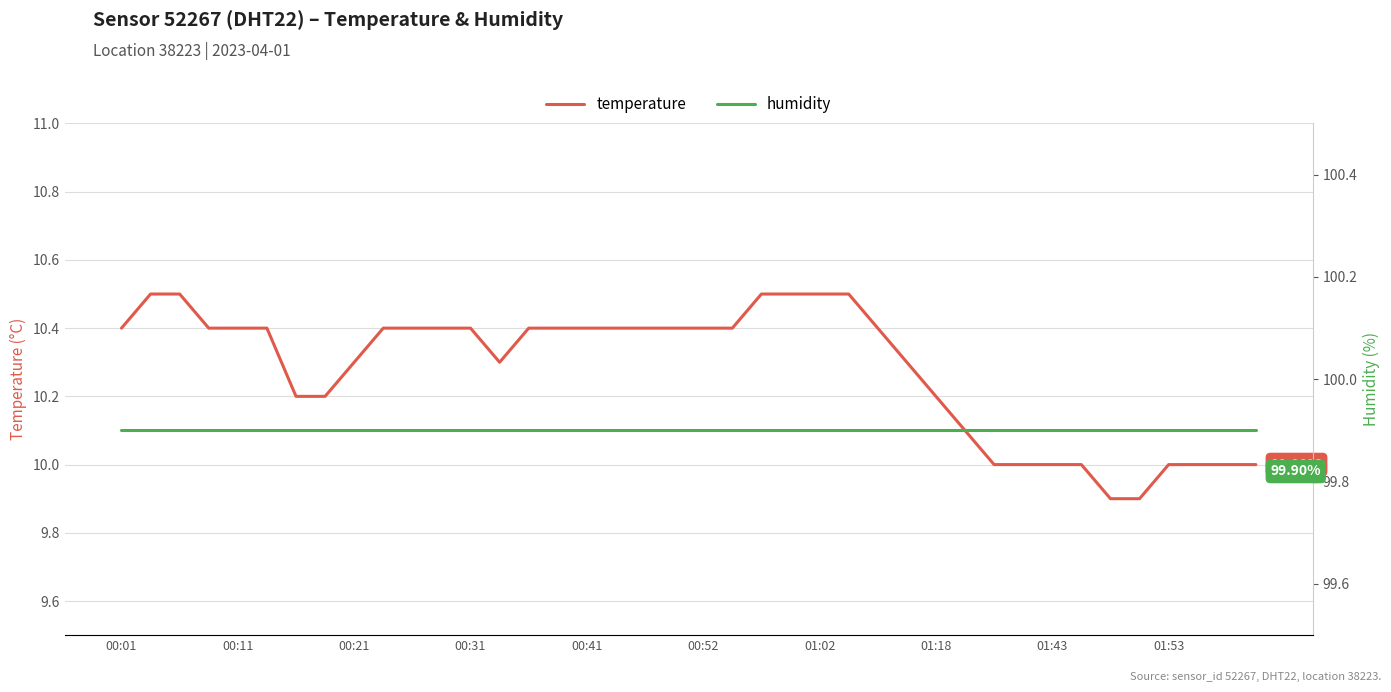

How many values in the temperature series exceed 10?

30